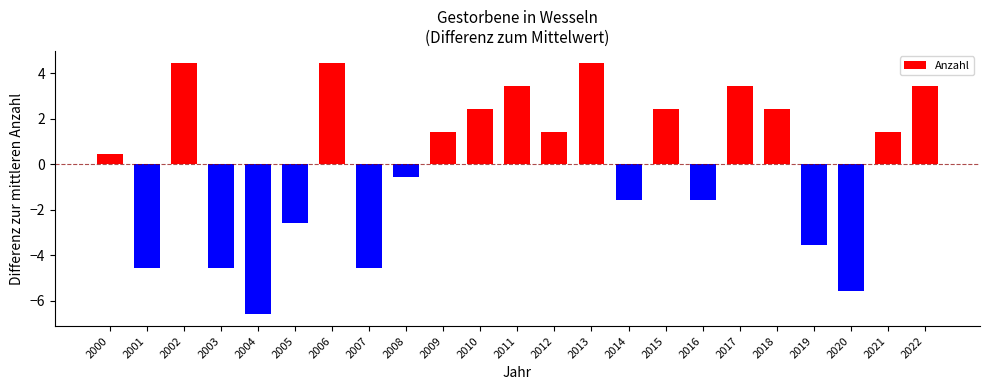

Reading right to left, transcribe all the data shown in this chart.

3.4	1.4	-5.6	-3.6	2.4	3.4	-1.6	2.4	-1.6	4.4	1.4	3.4	2.4	1.4	-0.6	-4.6	4.4	-2.6	-6.6	-4.6	4.4	-4.6	0.4